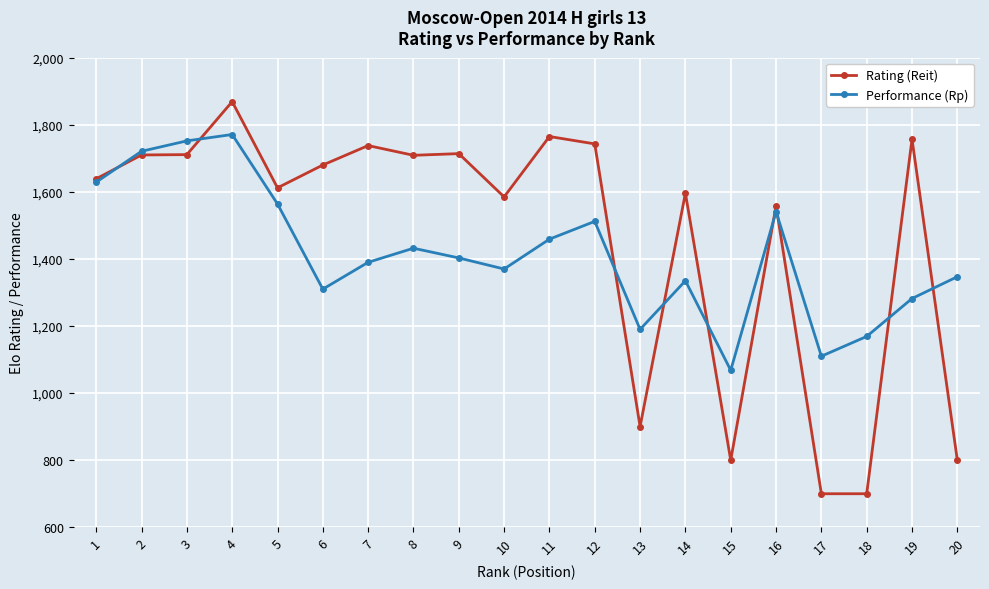

At how many categories does at least one series exceed 1483?

15